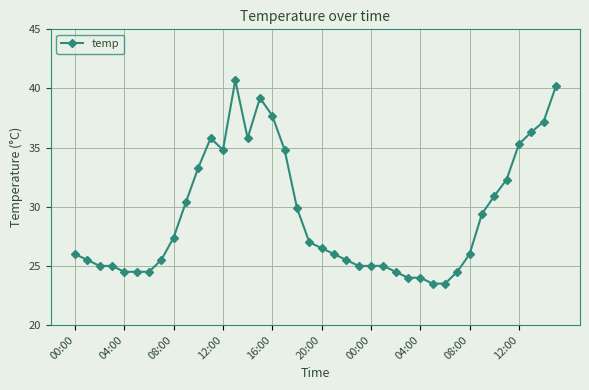

True or false: the data has more than 2 interior local peaks.

True